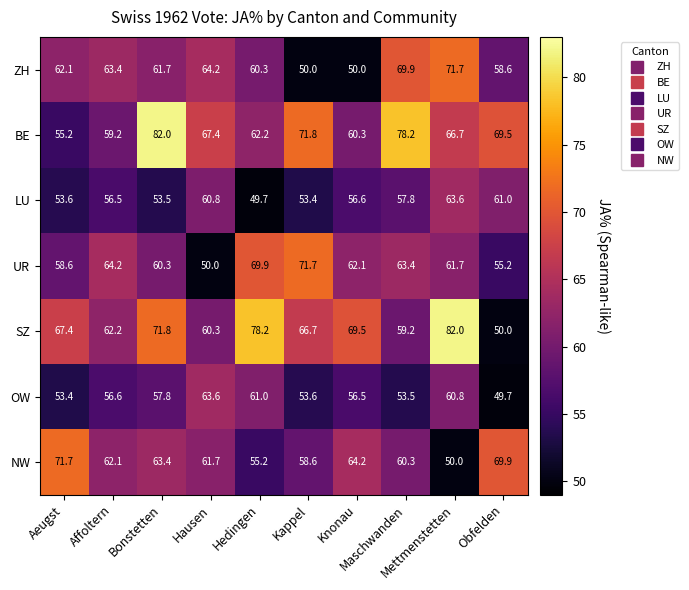

Which series has the largest total across all categories?

BE